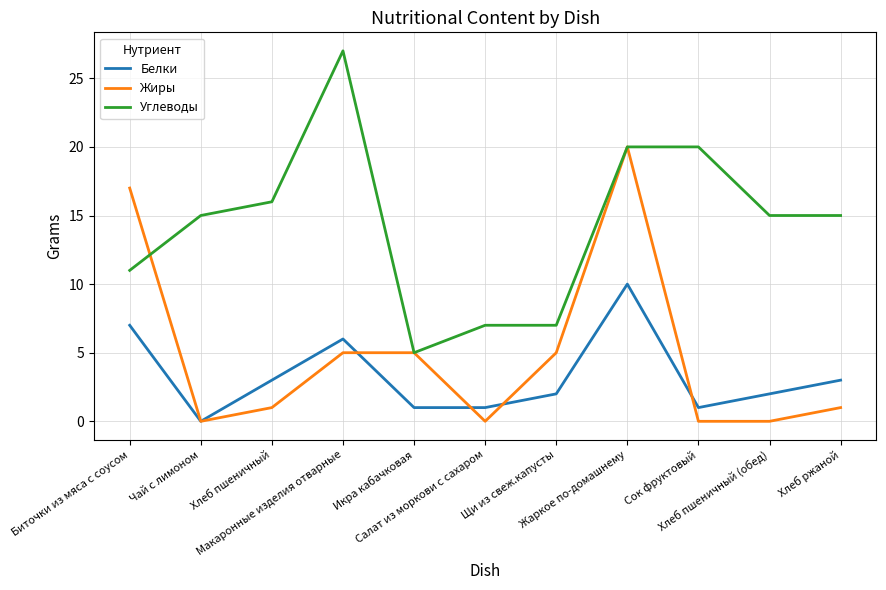

At which category does Углеводы reach its first local peak?

Макаронные изделия отварные